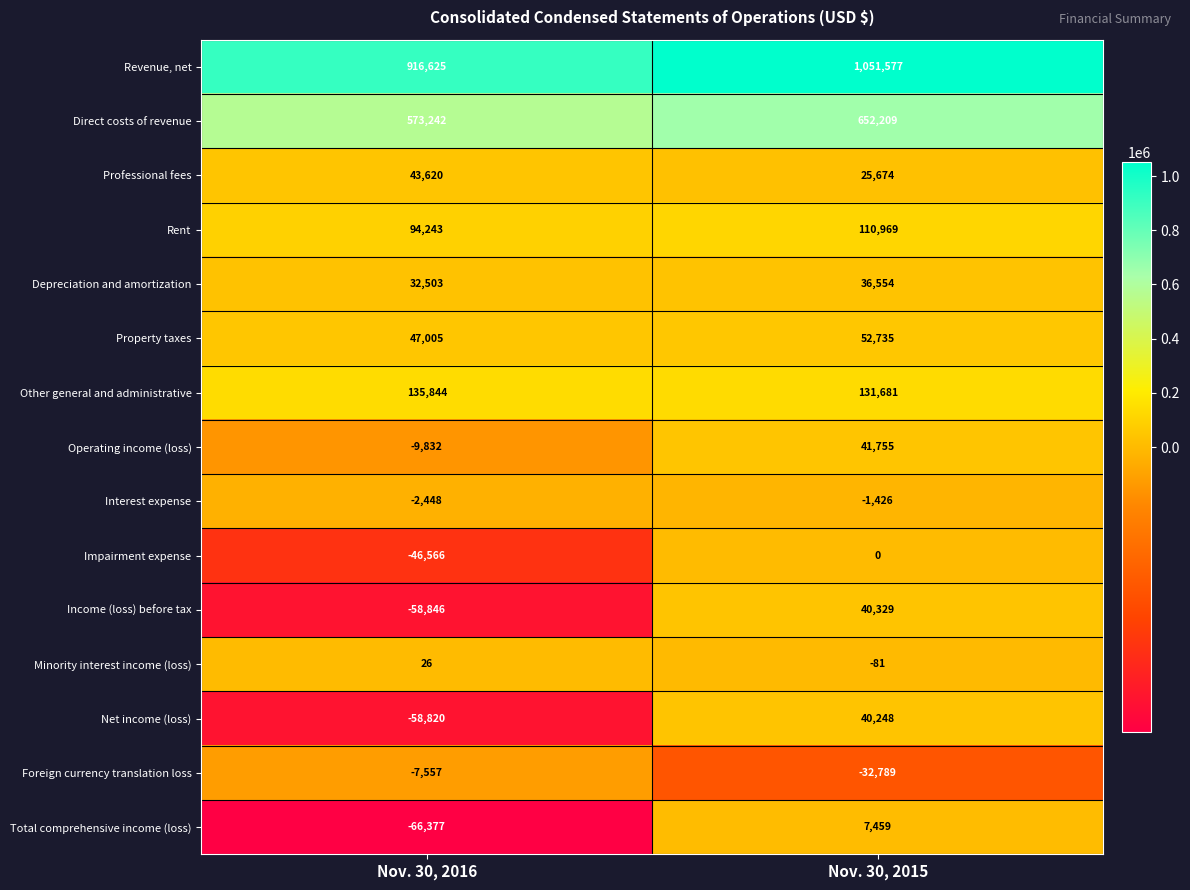

What is the sum of all Revenue, net values?

1968202